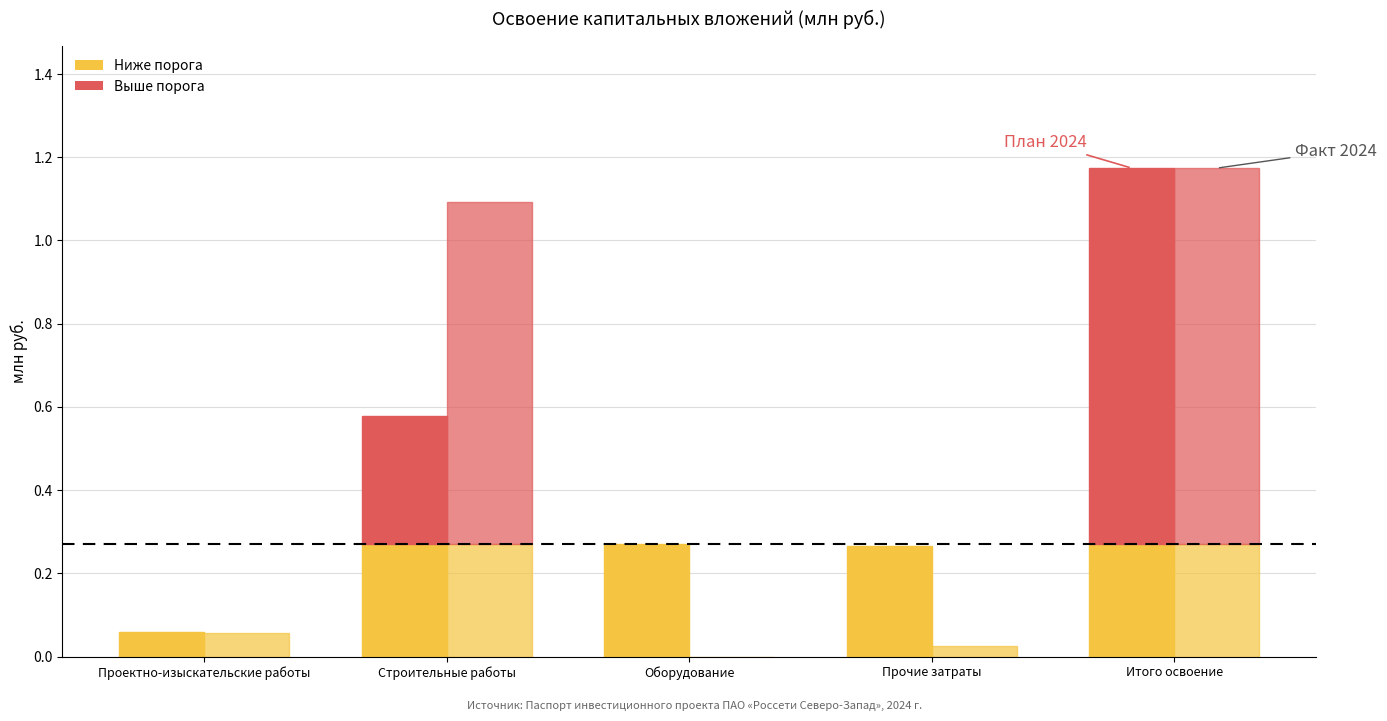

Reading left to right, list all the values displayed in this chart.

Plan: 0.1	0.6	0.3	0.3	1.2
Fact: 0.1	1.1	0.0	0.0	1.2